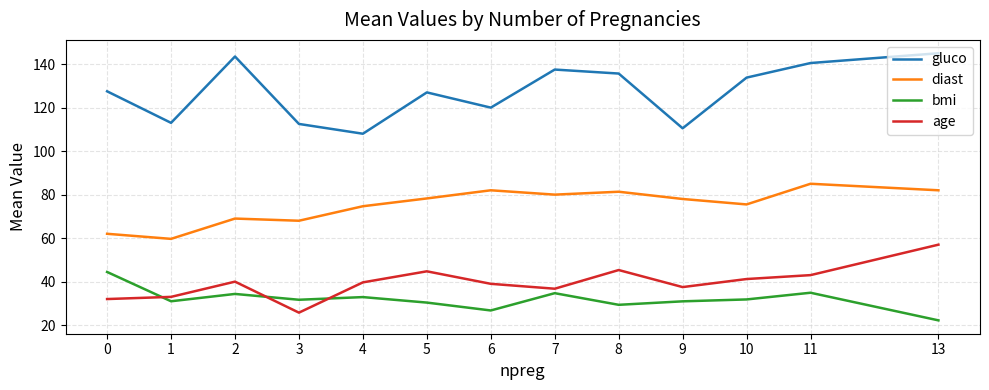

The diast series shows 114.3 at 6. True or false?

False